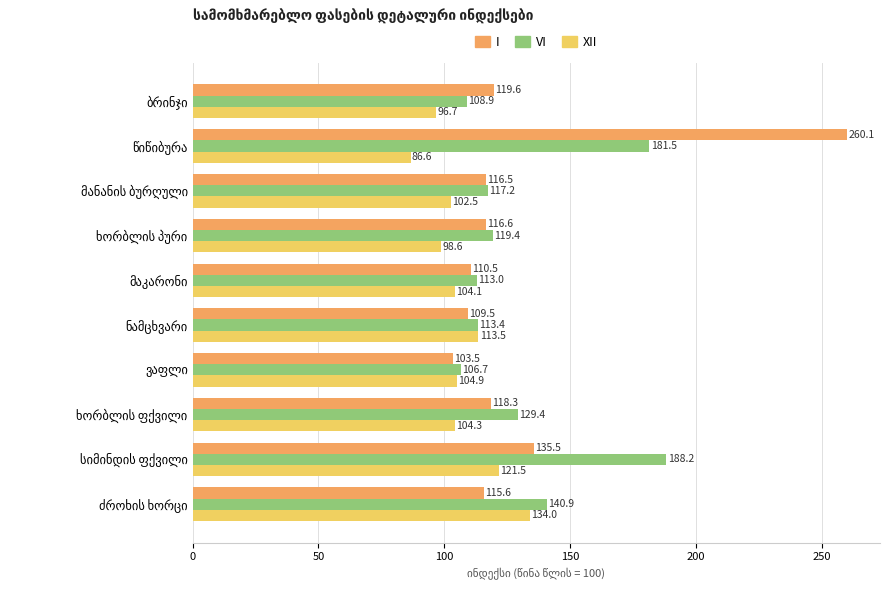

Which series has the largest total across all categories?

VI